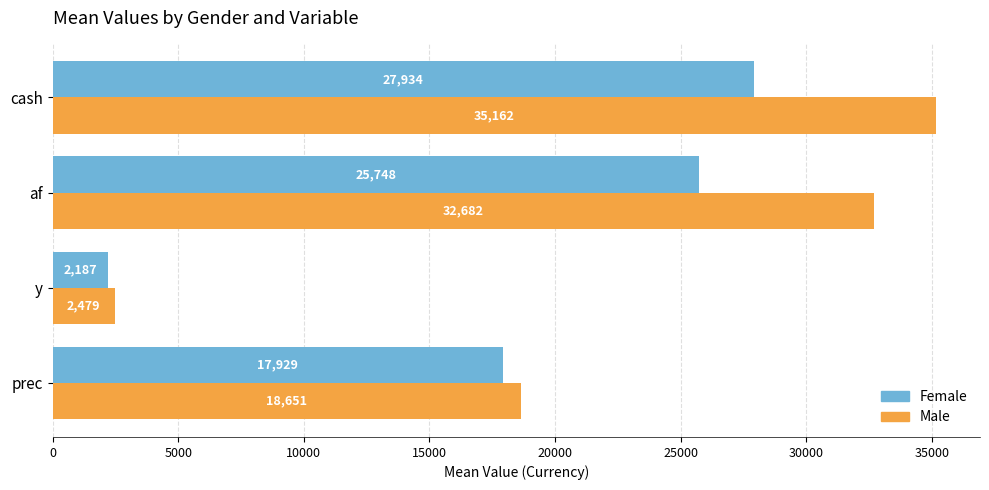

What is the greatest value displayed?

35161.7